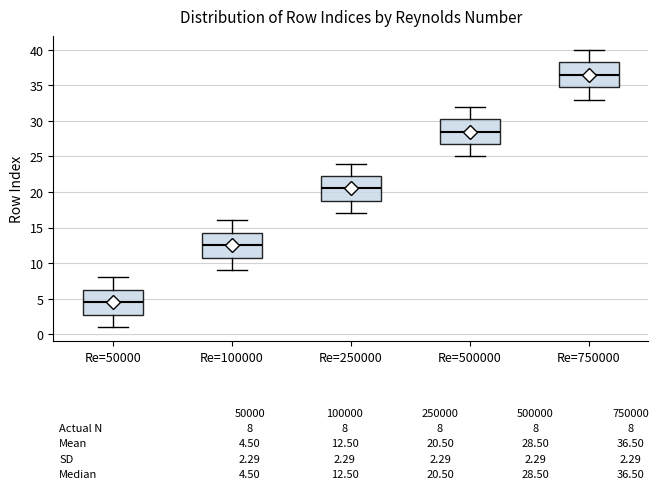

Which box has the lowest median line?

Re=50000